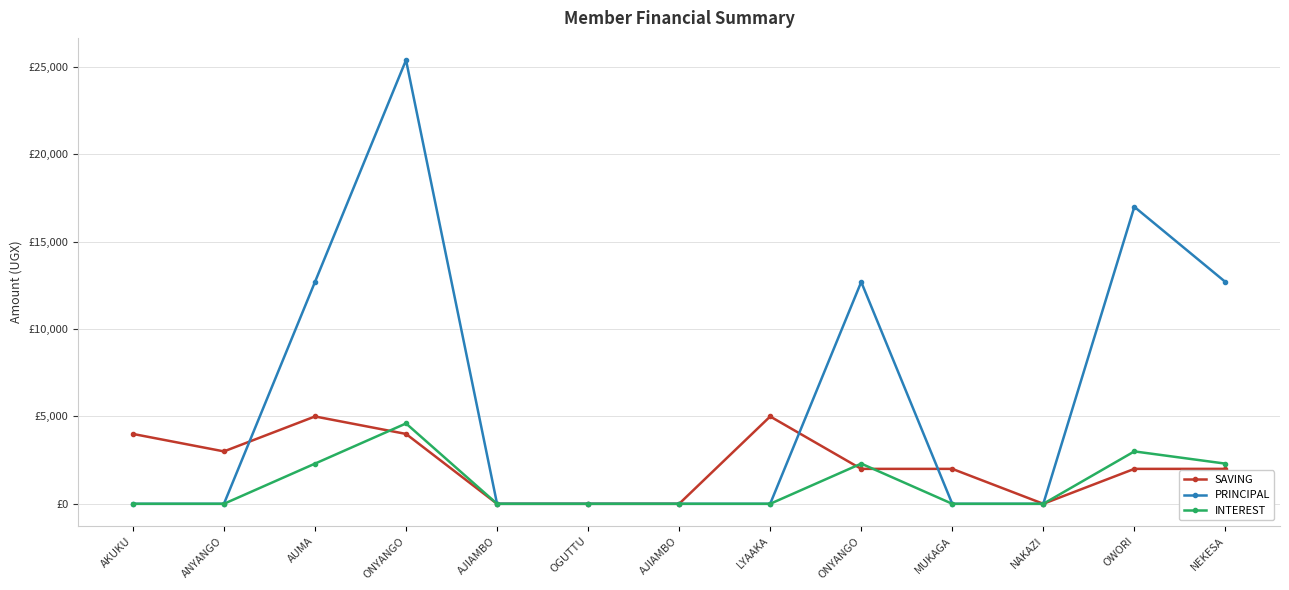

What are all the series names shown in the legend?

SAVING, PRINCIPAL, INTEREST